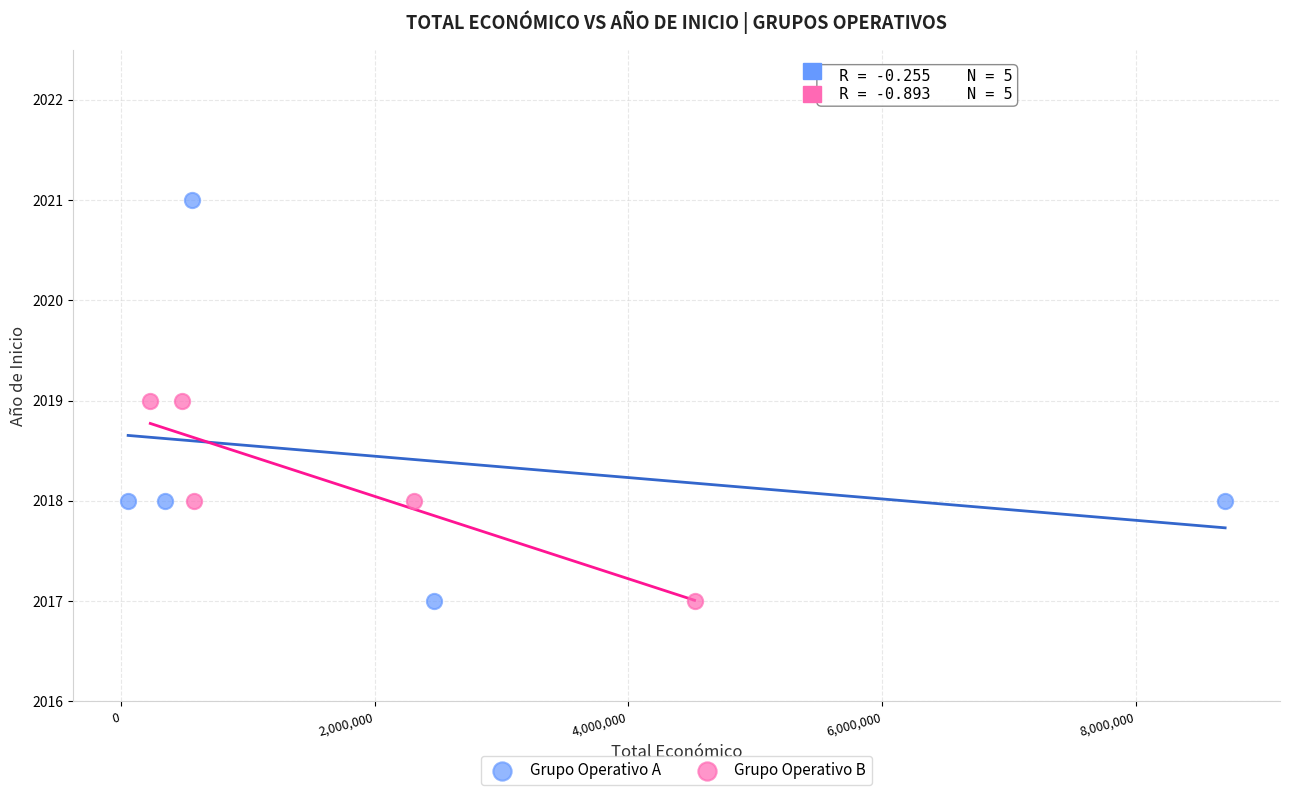

Which series has the widest spread of Y values?

Grupo Operativo A